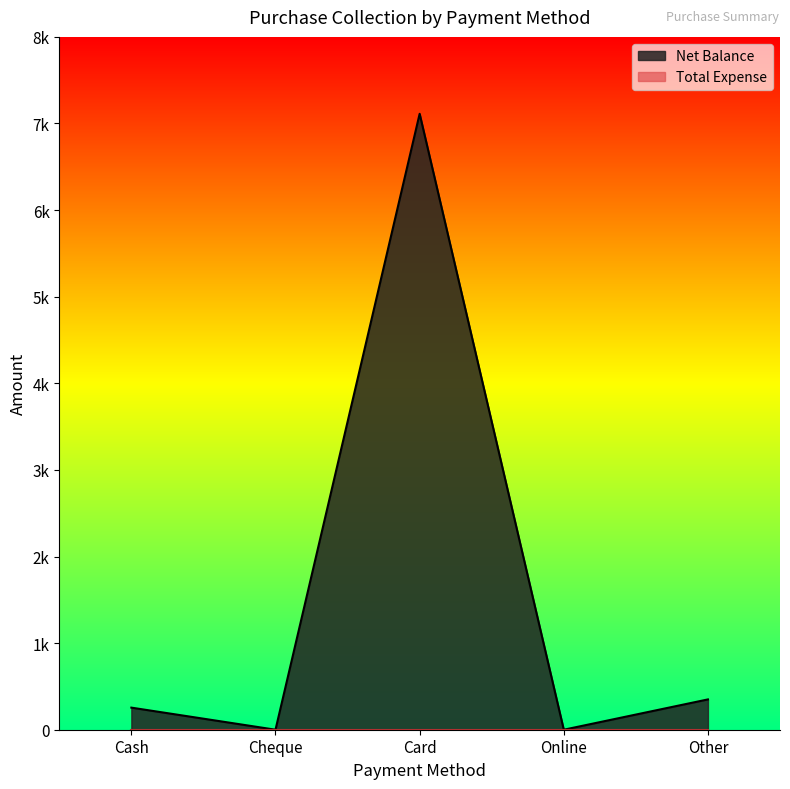

True or false: the data shows -3885 at Cheque.

False